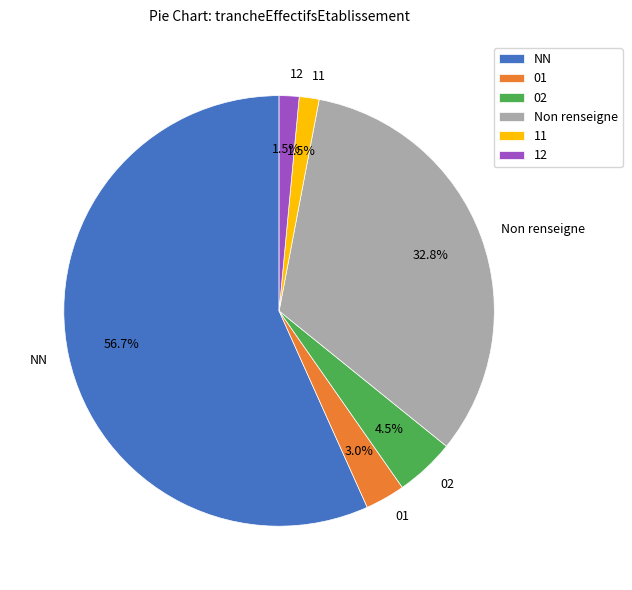

What is the largest slice in the pie chart?

NN